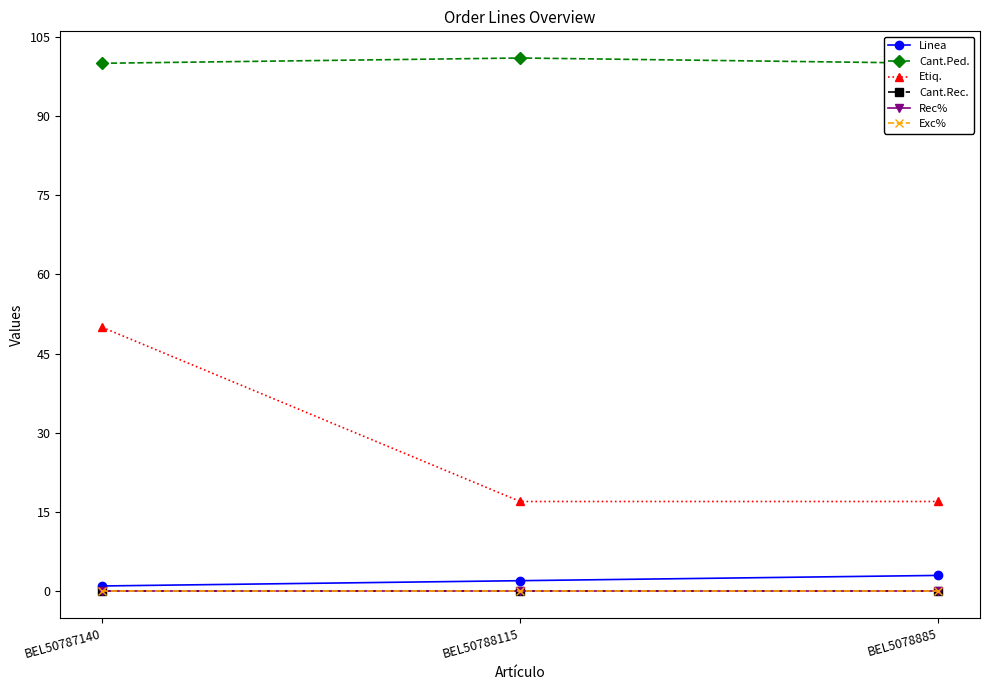

What is the label of the 3rd point from the left?

BEL5078885